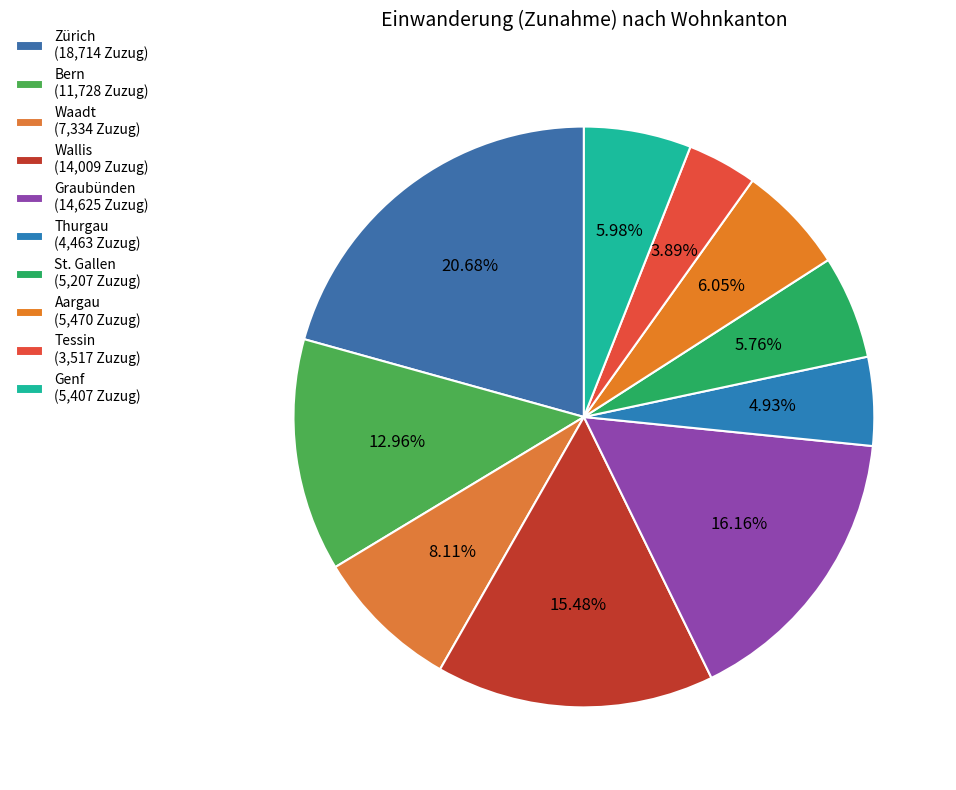

What portion of the pie excludes Waadt?

91.9%